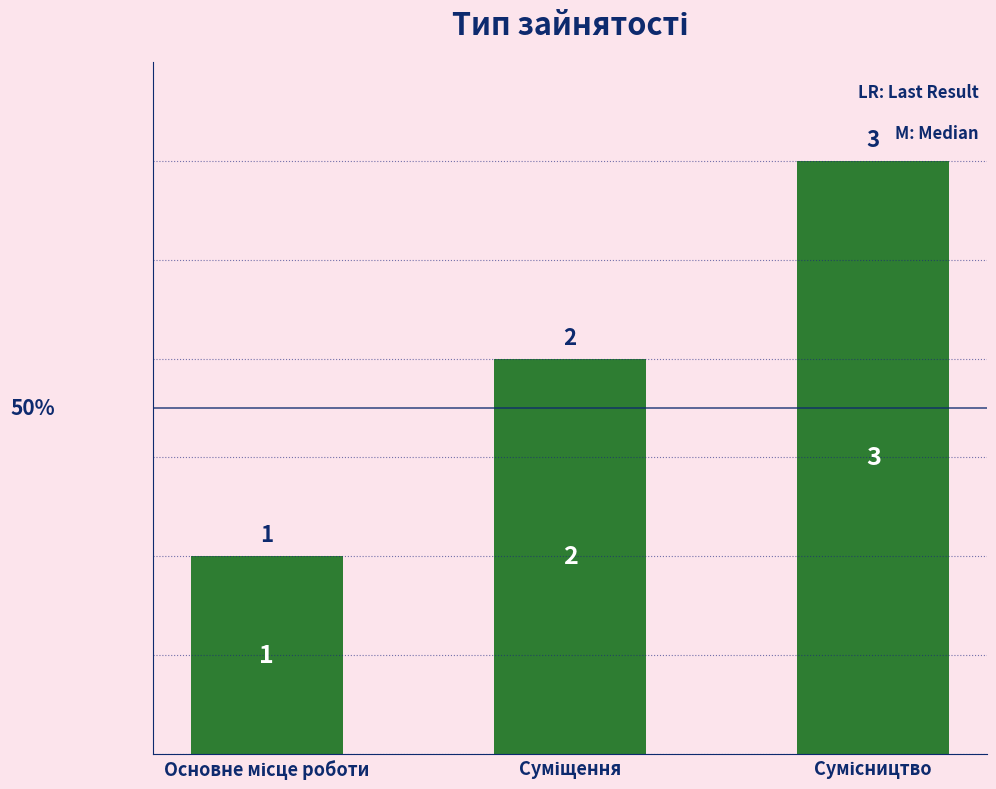

What is the sum of all values?

6